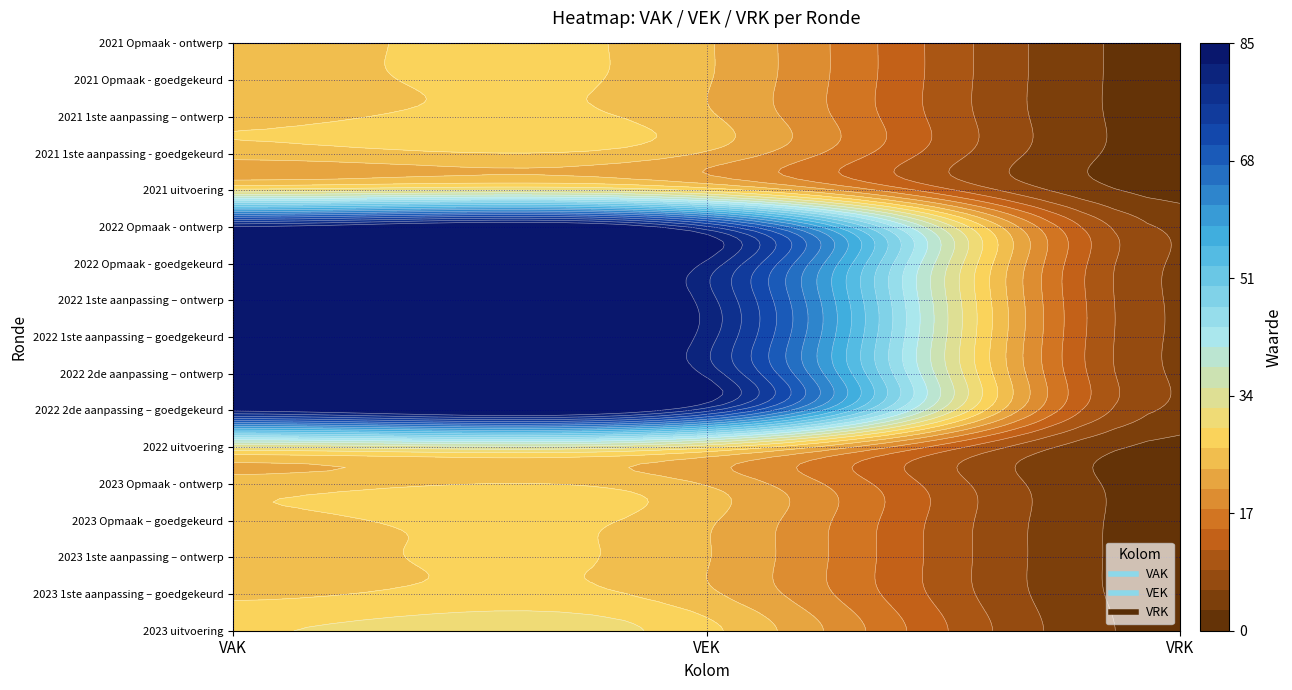

How many values in 2022 uitvoering are above zero?

2